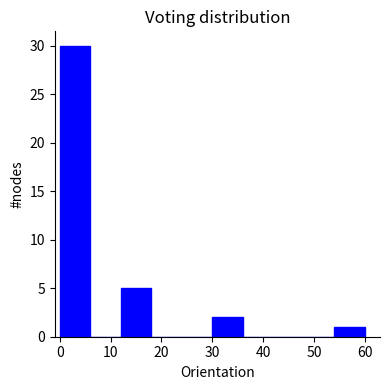

Reading left to right, list every bar in this chart as the range it spans on the x-axis followed by its height. The values are not printed on the chart, so give them approximately, as read against the axis.

0 to 6: 30
6 to 12: 0
12 to 18: 5
18 to 24: 0
24 to 30: 0
30 to 36: 2
36 to 42: 0
42 to 48: 0
48 to 54: 0
54 to 60: 1